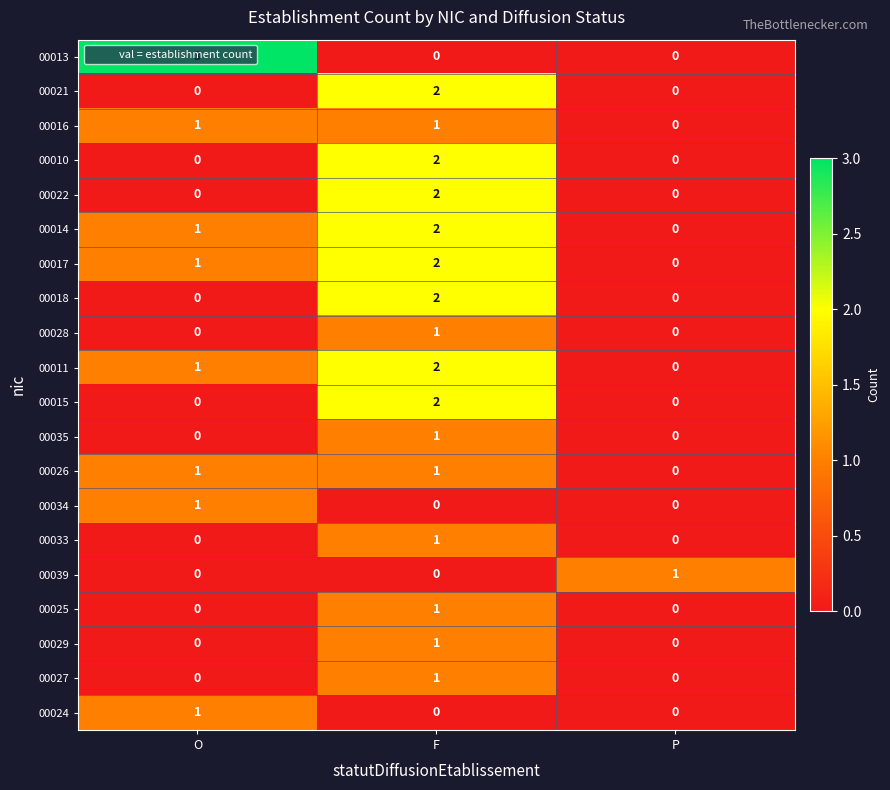

At which label is 00014 closest to 1?

O